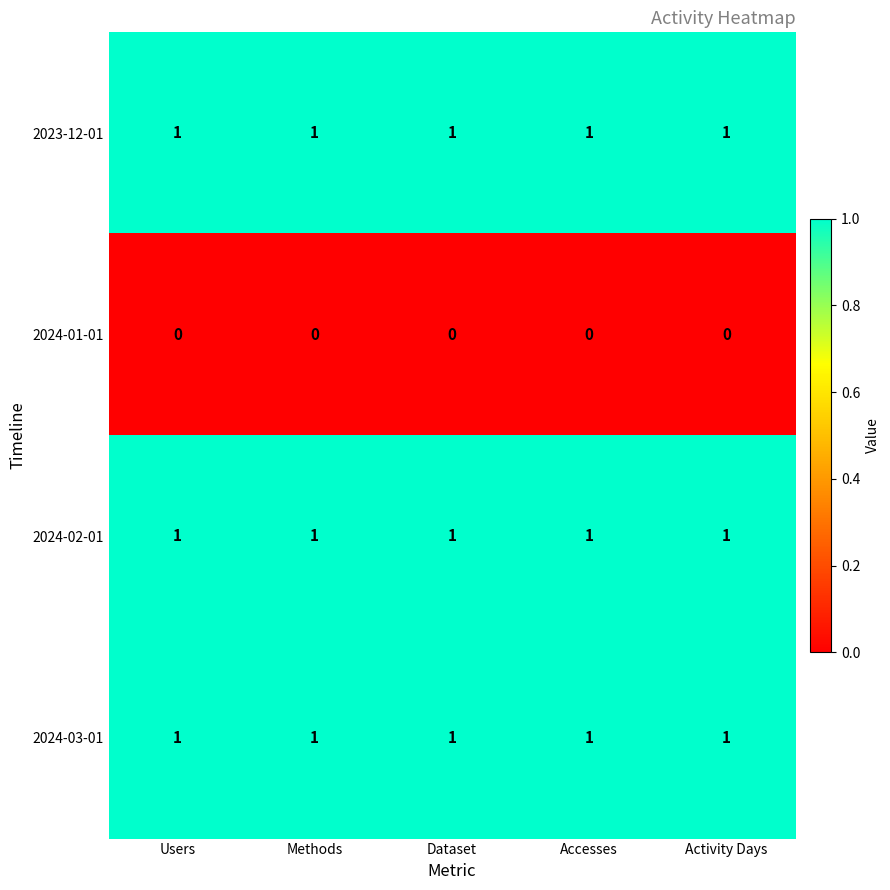

What is the sum of all 2024-02-01 values?

5